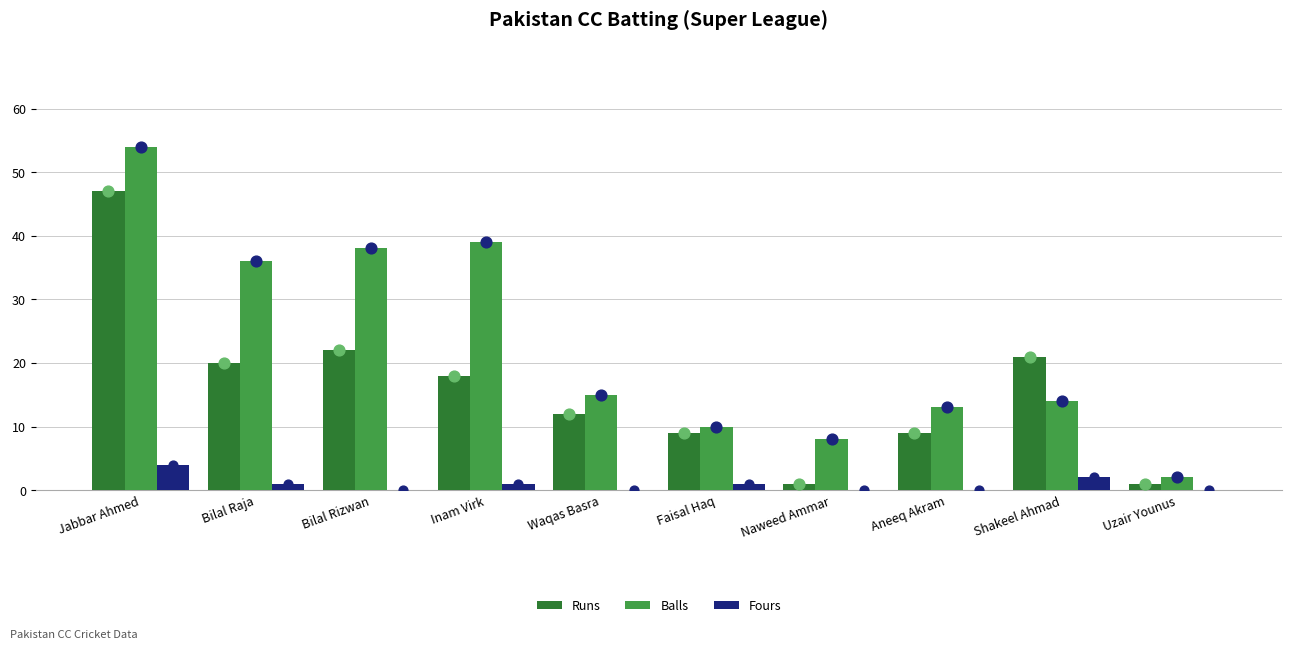

What is the total value across all series at Uzair Younus?

6